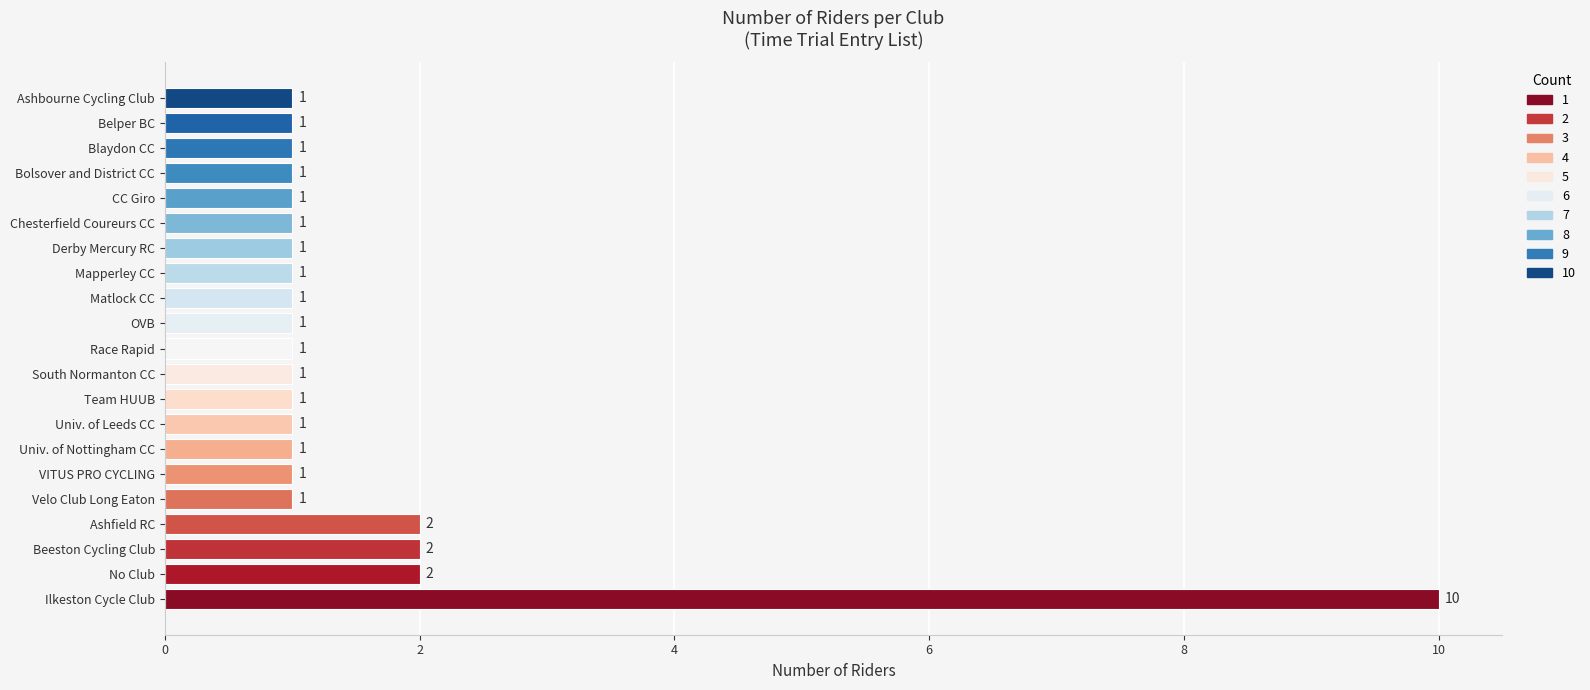

What is the difference between the maximum and minimum values?

9